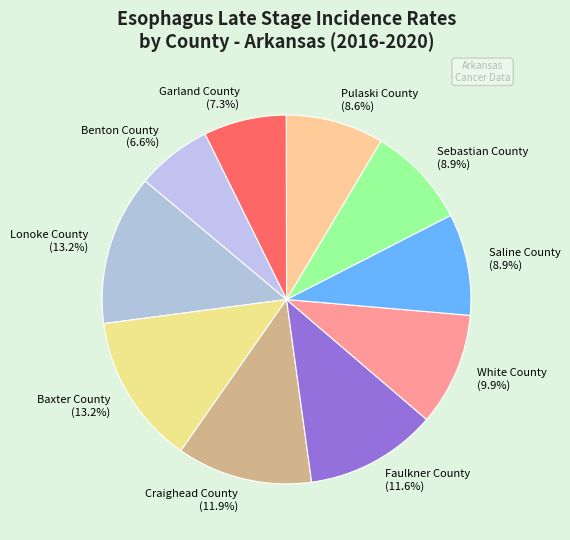

How many segments does this pie chart have?

10